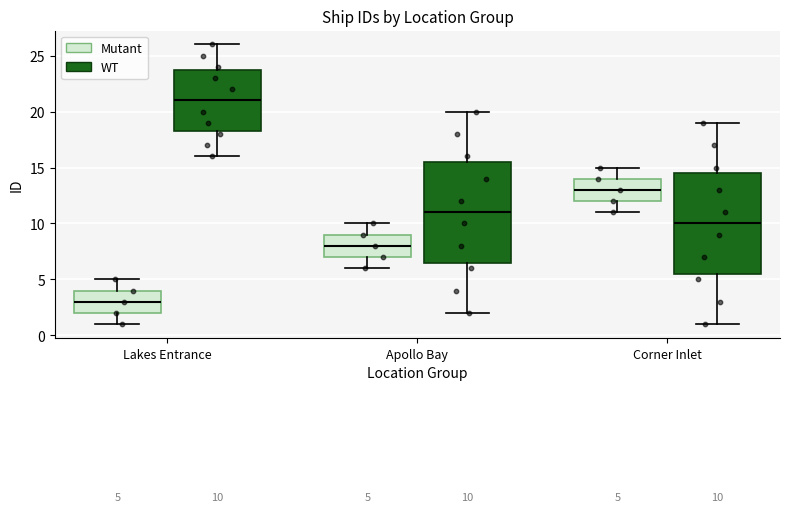

Which box has the lowest median line?

Lakes Entrance (Mutant)